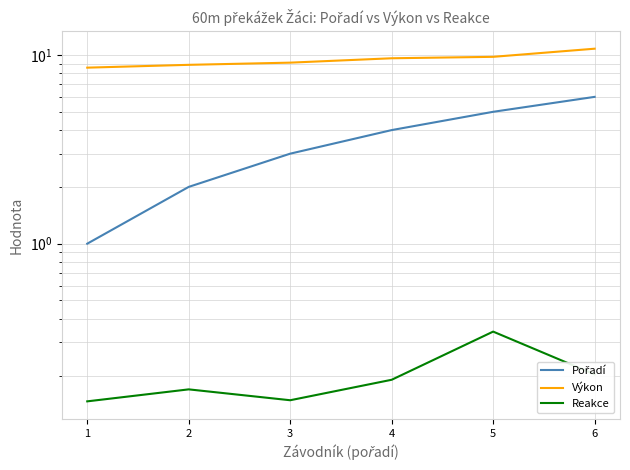

Reading right to left, transcribe all the data shown in this chart.

Pořadí: 6.0	5.0	4.0	3.0	2.0	1.0
Výkon: 10.8	9.8	9.6	9.1	8.9	8.6
Reakce: 0.2	0.3	0.2	0.1	0.2	0.1